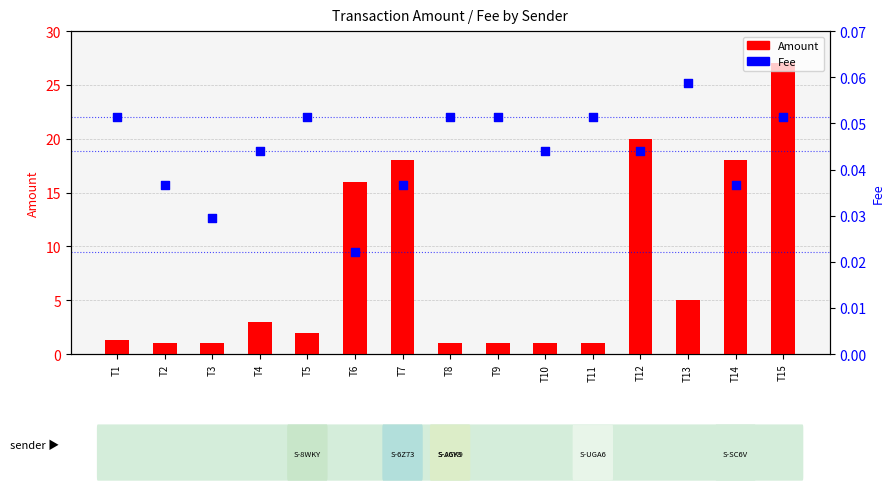

At which category is the sum across all series the highest?

T15